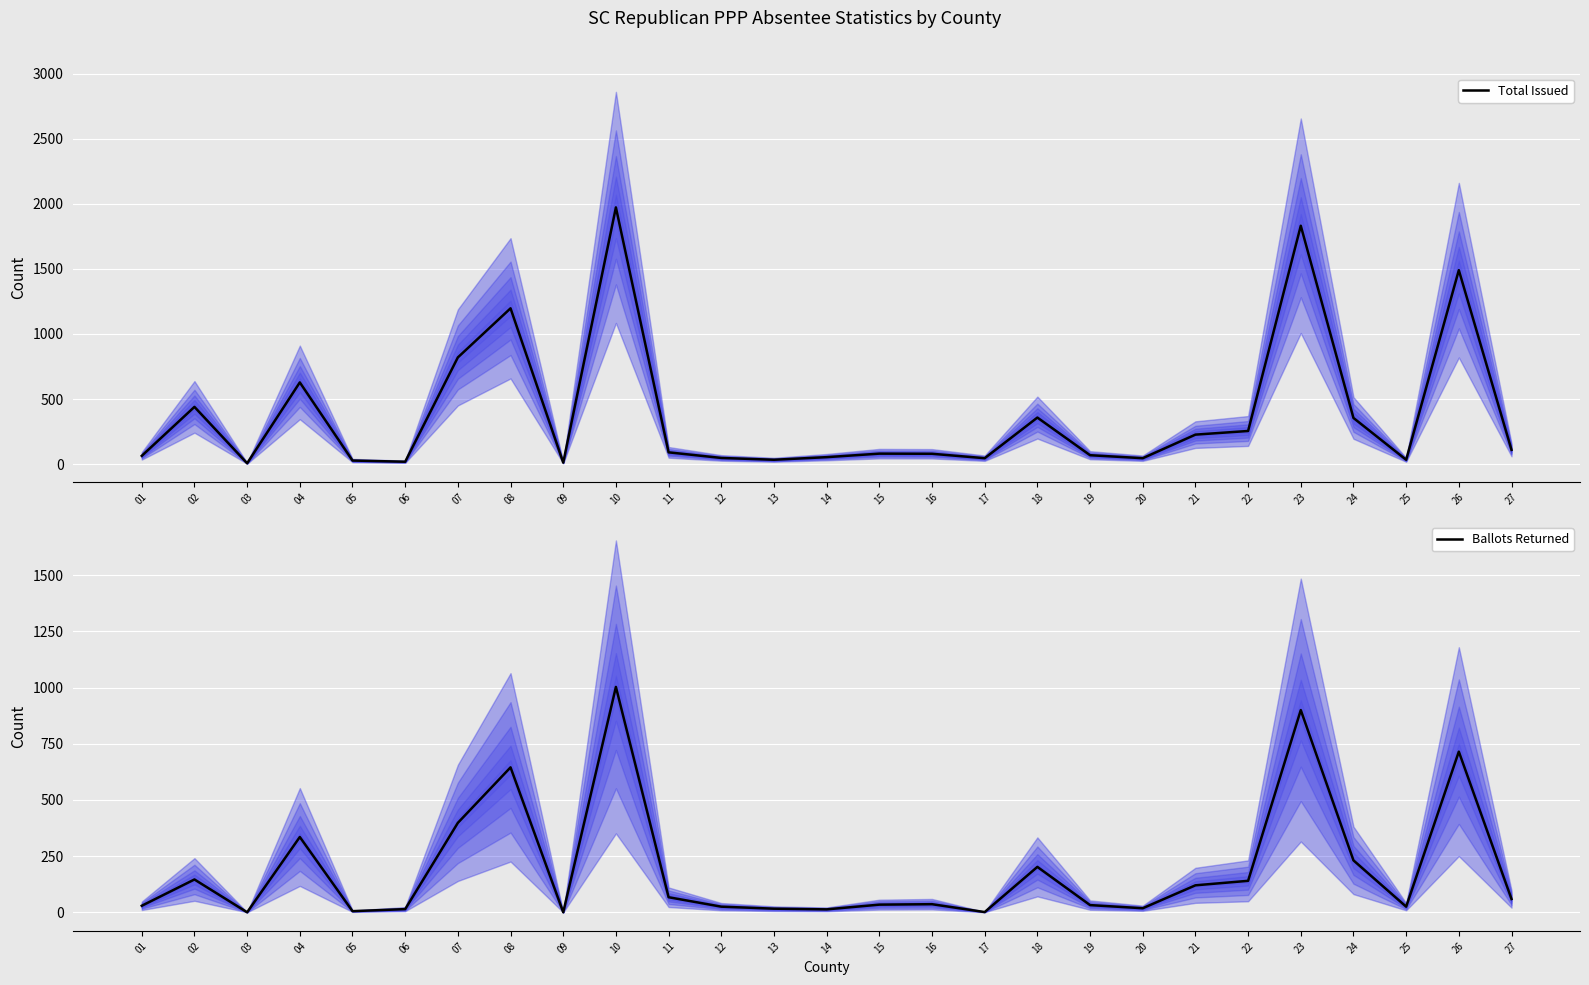

At which category is the sum across all series the highest?

10